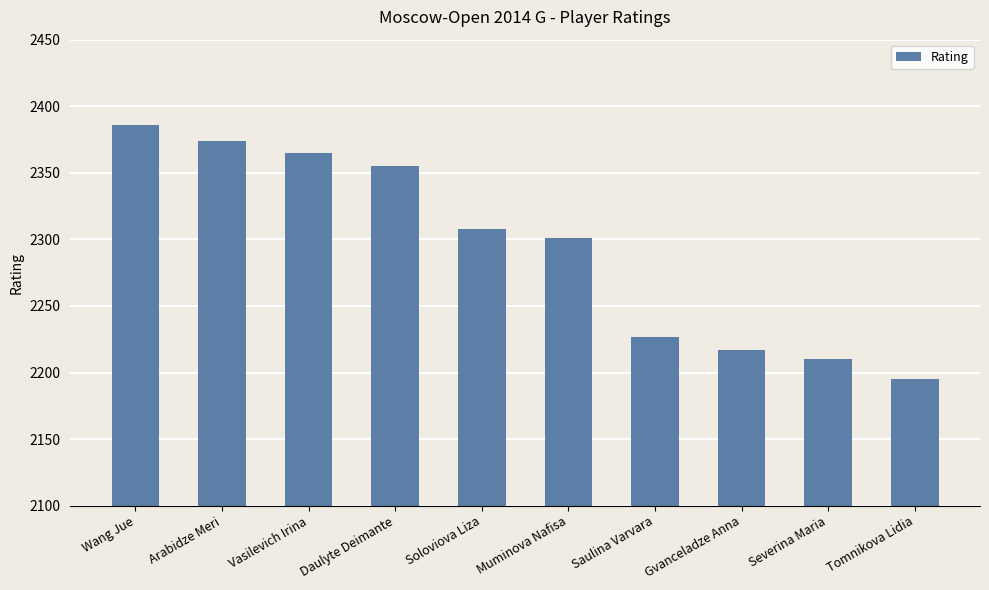

True or false: the data shows 4056 at Daulyte Deimante.

False